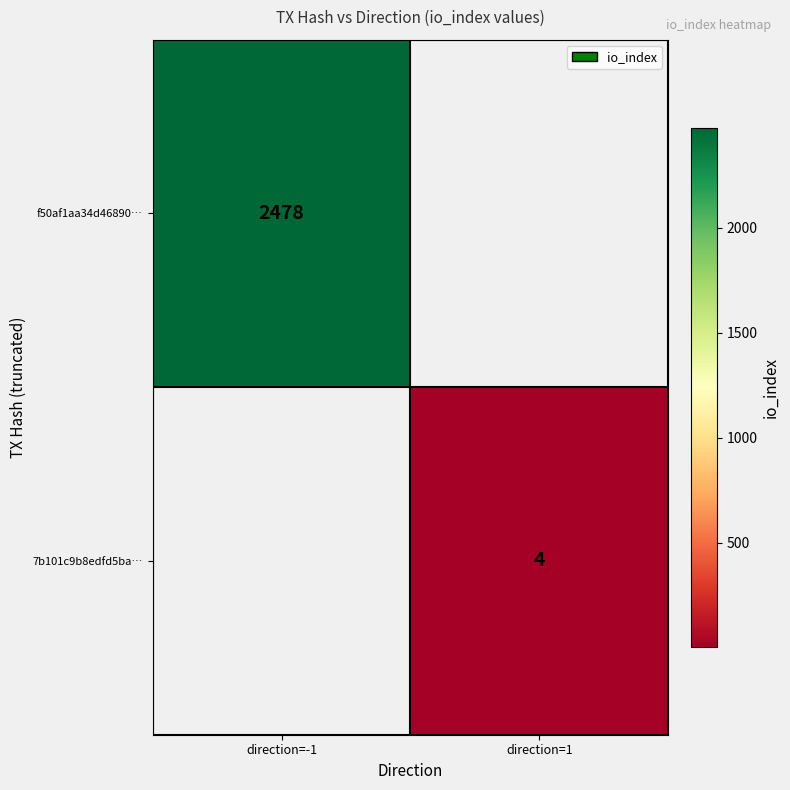

Between direction=1 and direction=-1, which is larger?

direction=-1